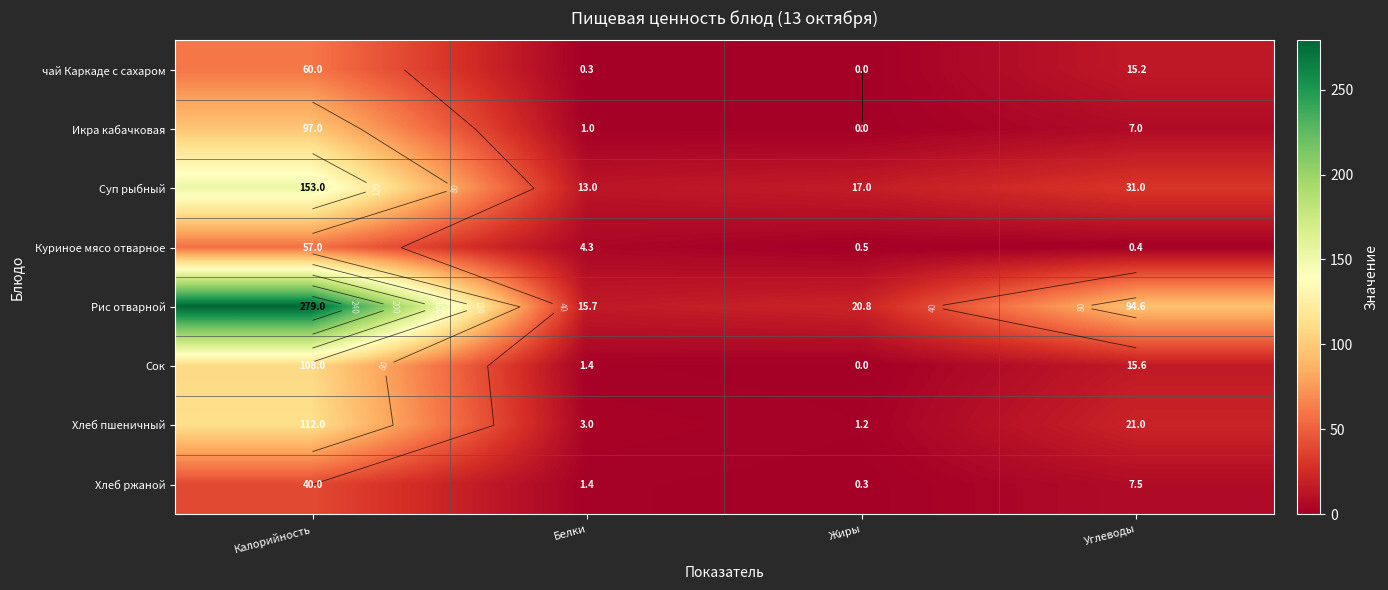

Is it true that Сок equals 59.2 at Калорийность?

False